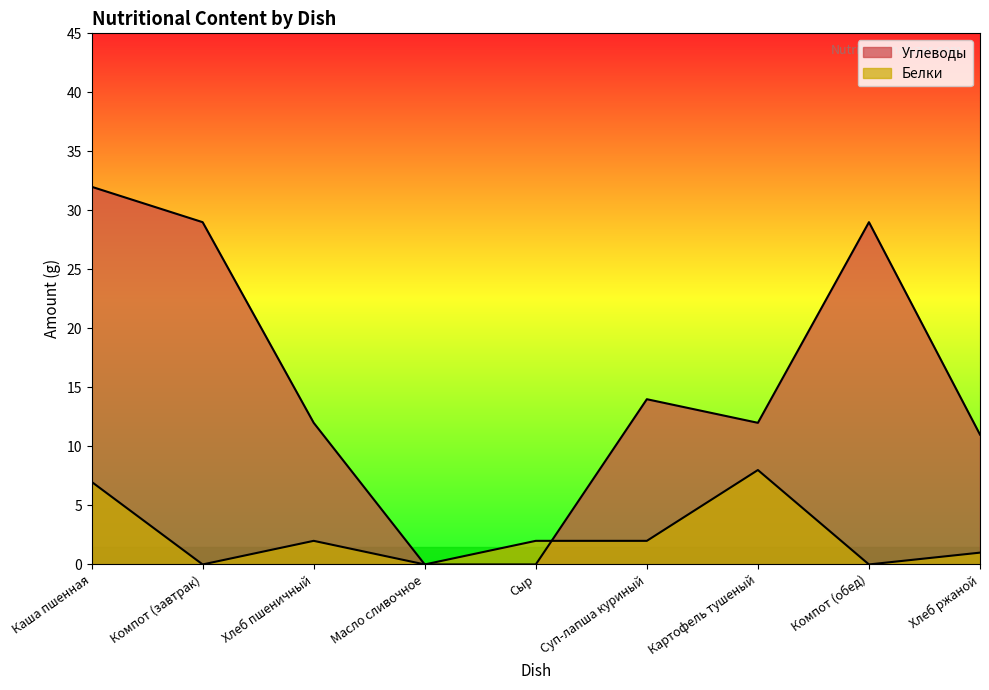

Reading right to left, list all the values displayed in this chart.

Углеводы: 11	29	12	14	0	0	12	29	32
Белки: 1	0	8	2	2	0	2	0	7